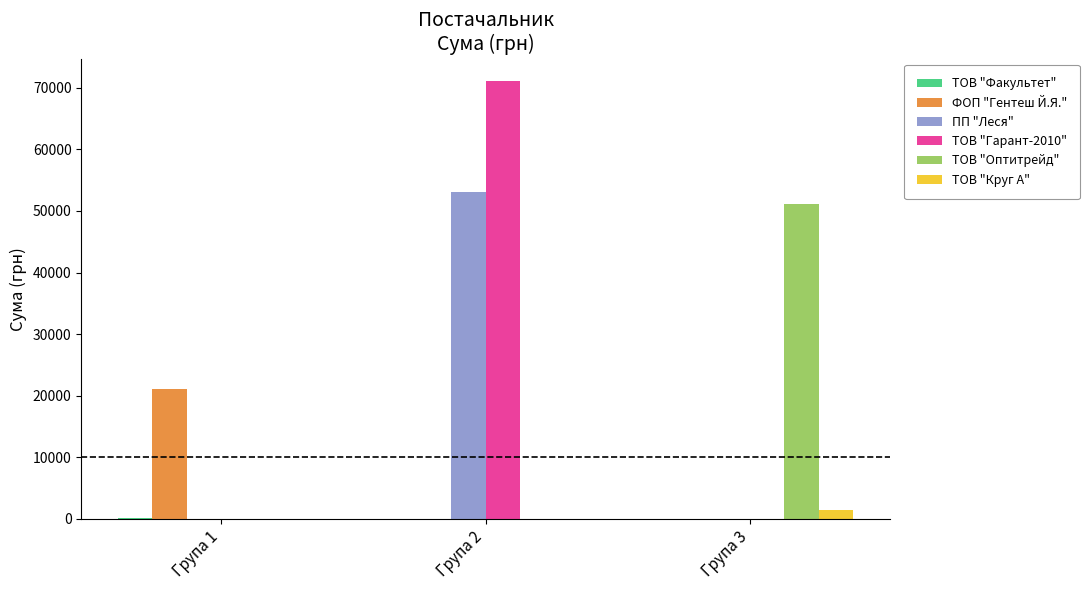

Count the number of data series in this chart.

6